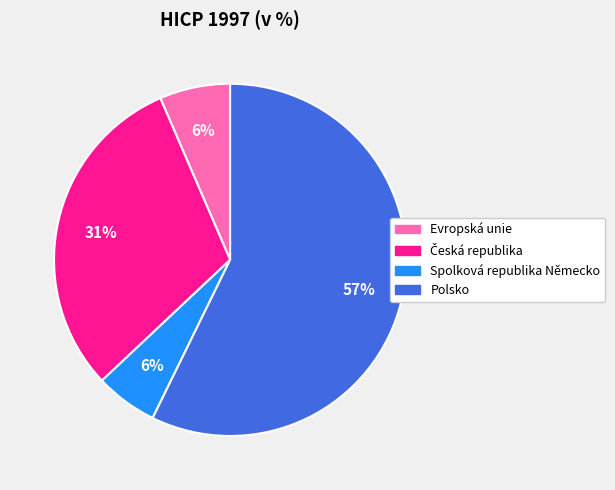

Count the number of slices in the pie.

4